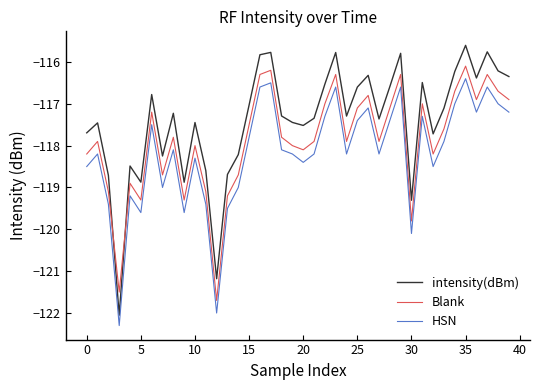

What is the minimum value shown in the chart?

-122.3